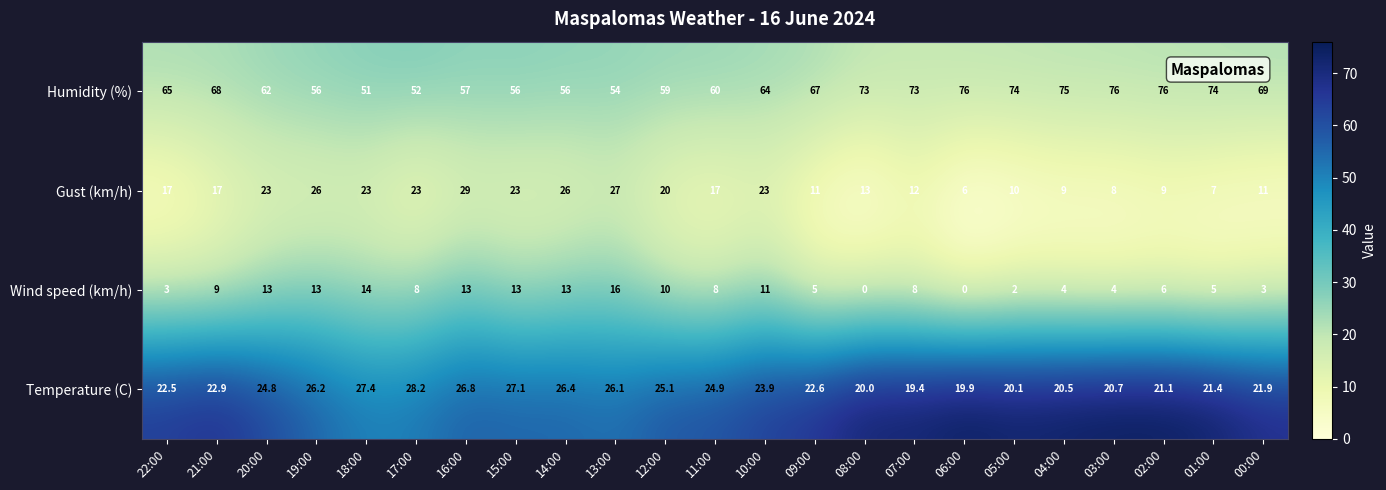

Rank the series at 01:00 from lowest to highest value.

Wind speed (km/h), Gust (km/h), Temperature (C), Humidity (%)